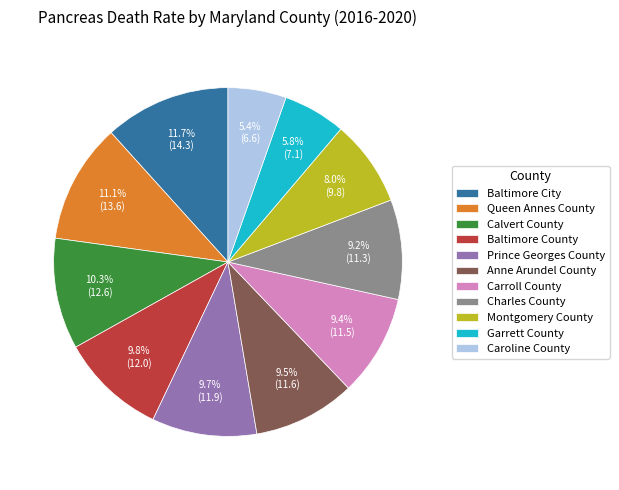

What is the largest slice in the pie chart?

Baltimore City